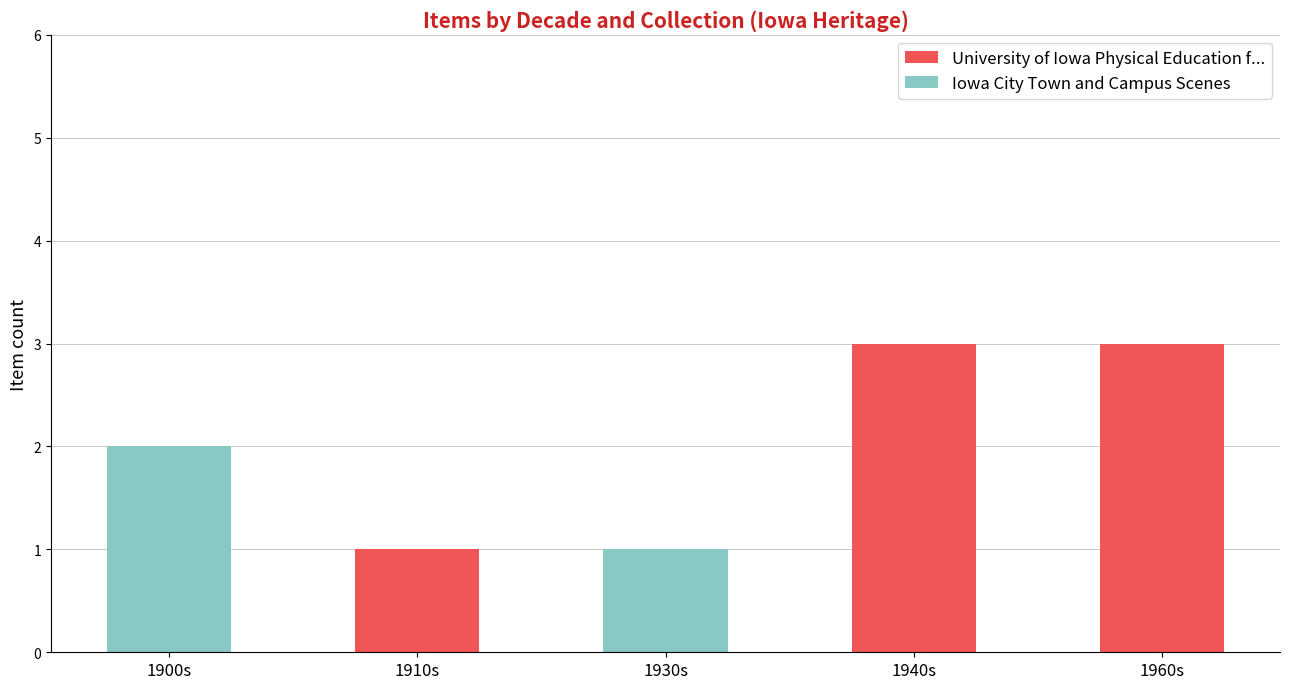

Reading right to left, list the values for the University of Iowa Physical Education f... series.

1960s=3	1940s=3	1930s=0	1910s=1	1900s=0